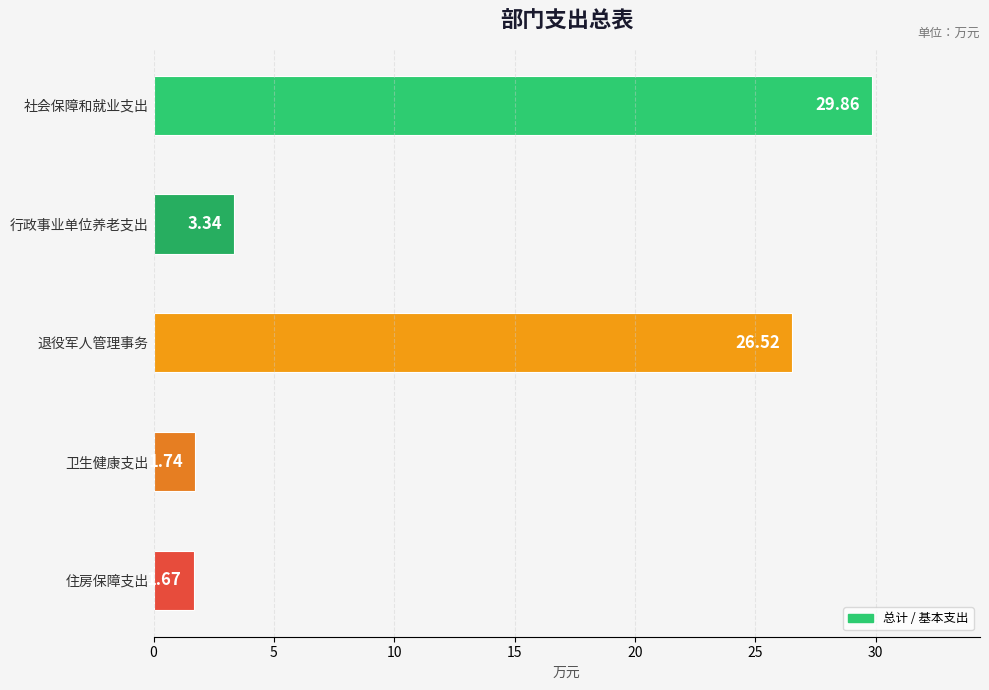

What is the difference between the maximum and second lowest values?

28.1